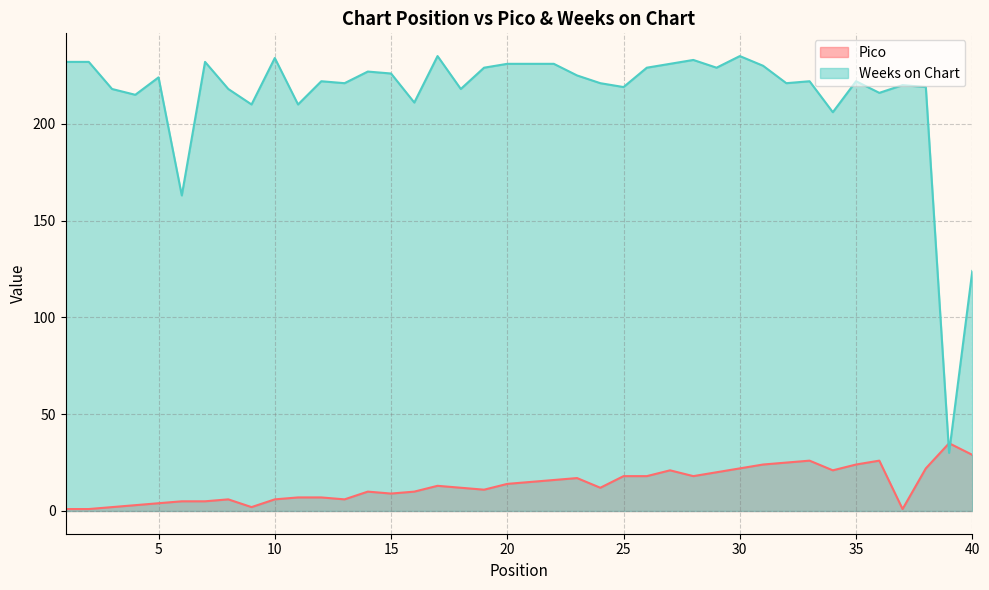

Is the value of Pico at 15 greater than the value of Weeks on Chart at 2?

No